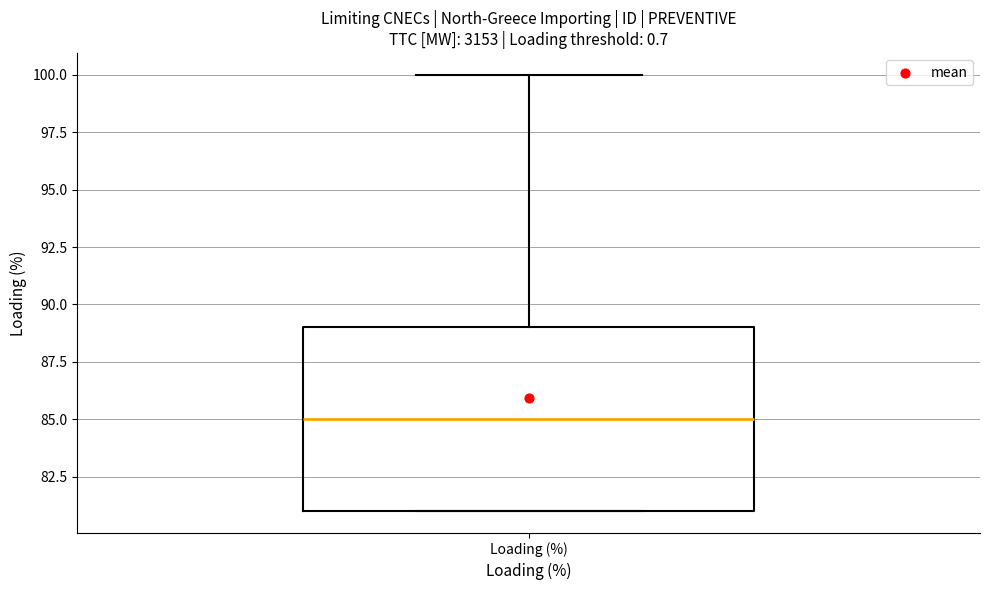

Read this box plot against the y-axis: the position of the median line, the range covered by the box, and the ends of both whiskers. The values are not printed on the chart, so give them approximately, as read against the axis.

median 85, box 81 to 89, whiskers 81 to 100